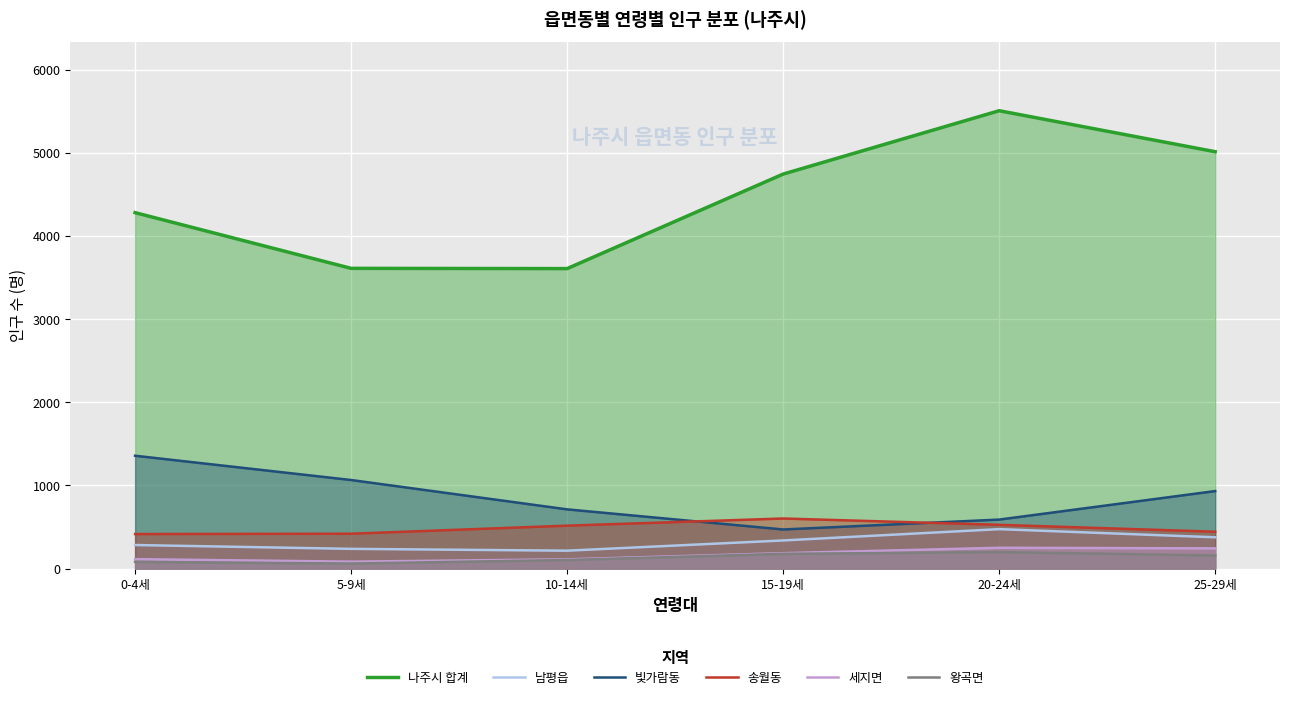

In 빛가람동, how many points are lower than both neighbors (excluding endpoints)?

1